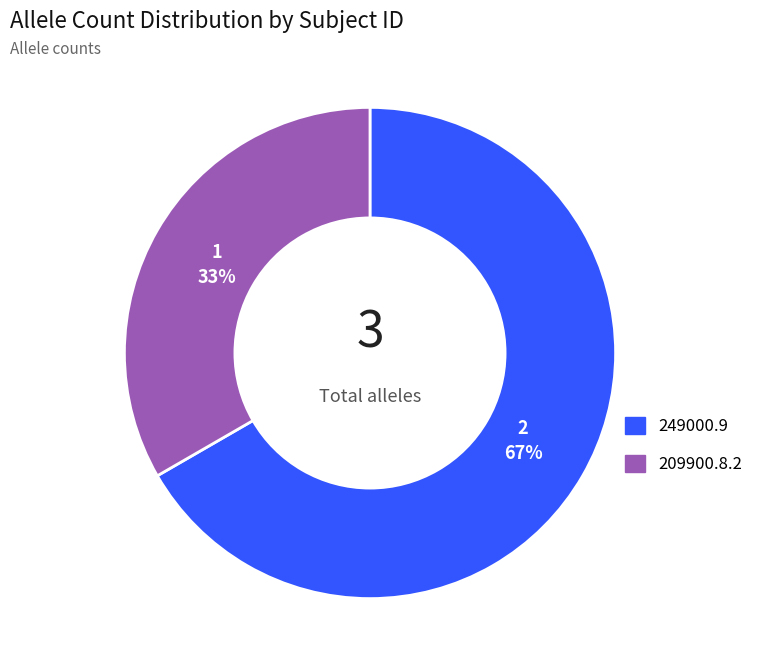

Which category has the biggest portion of the pie?

249000.9